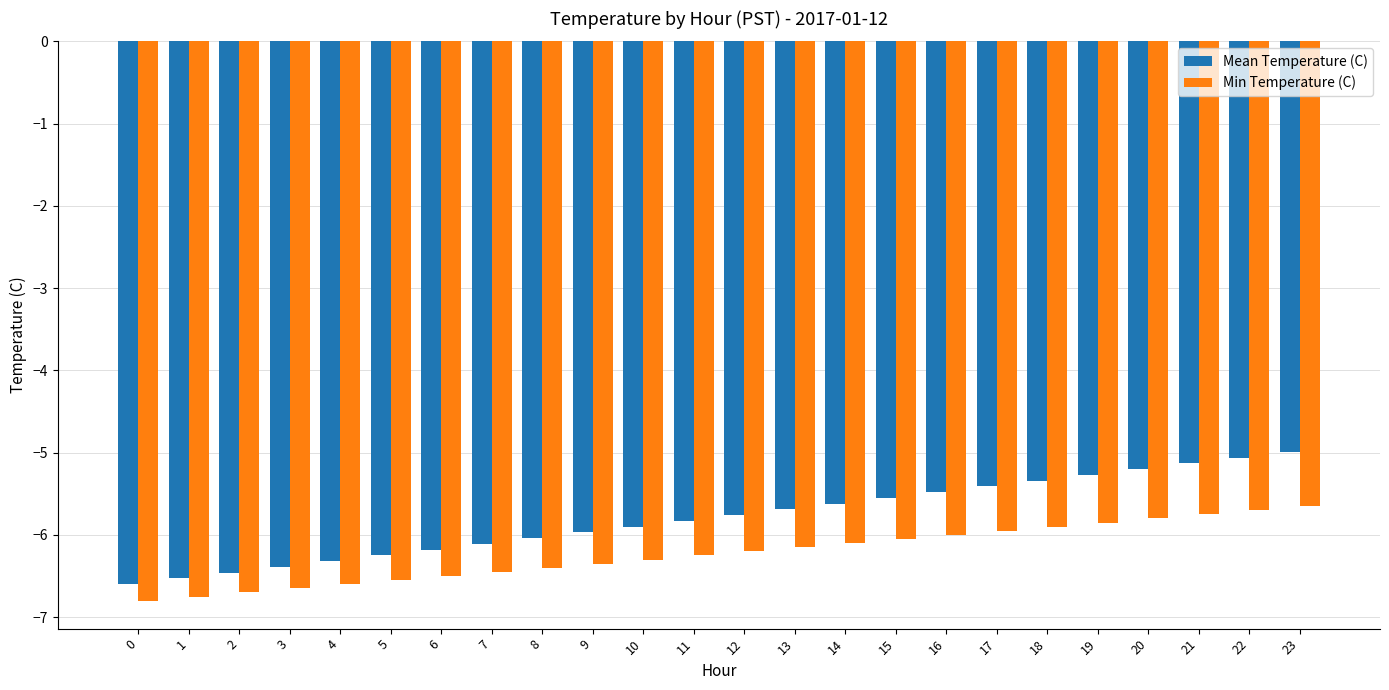

How many series are shown in this chart?

2